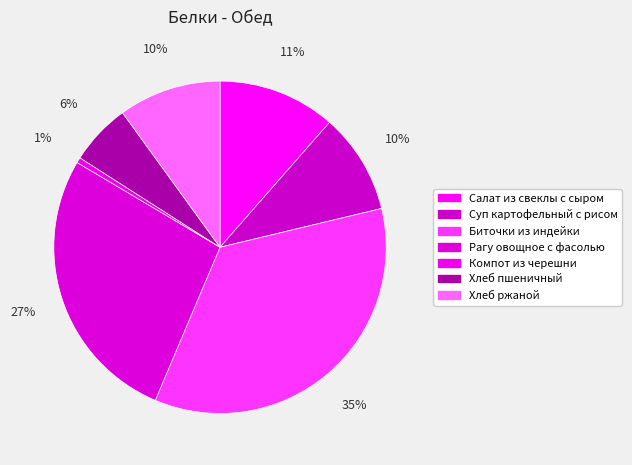

The Хлеб пшеничный slice represents 21% of the pie. True or false?

False